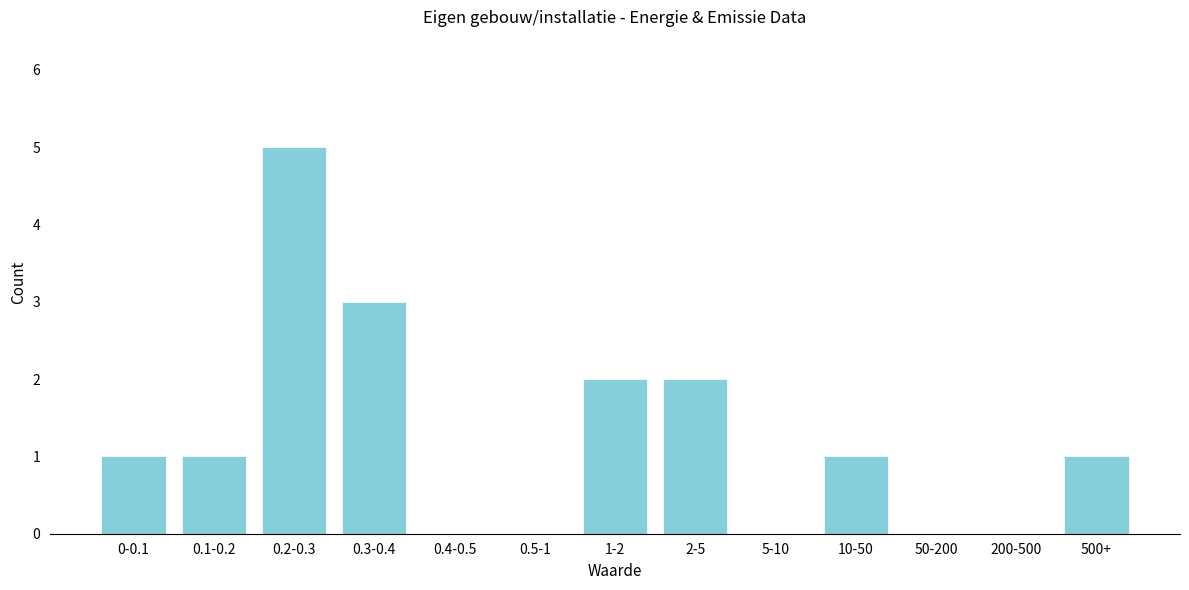

Reading left to right, what are all the values shown in this chart?

0-0.1=1	0.1-0.2=1	0.2-0.3=5	0.3-0.4=3	0.4-0.5=0	0.5-1=0	1-2=2	2-5=2	5-10=0	10-50=1	50-200=0	200-500=0	500+=1